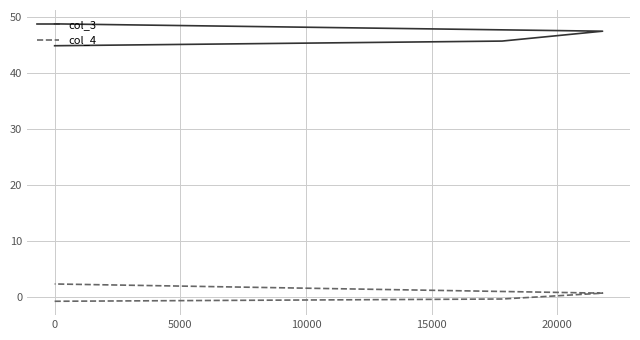

The col_3 series shows 11.6 at 0. True or false?

False